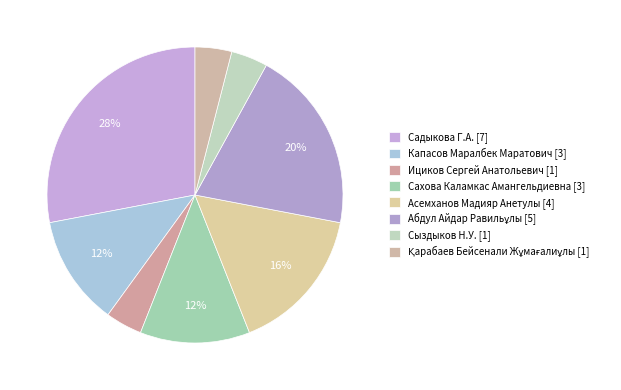

Count the number of slices in the pie.

8